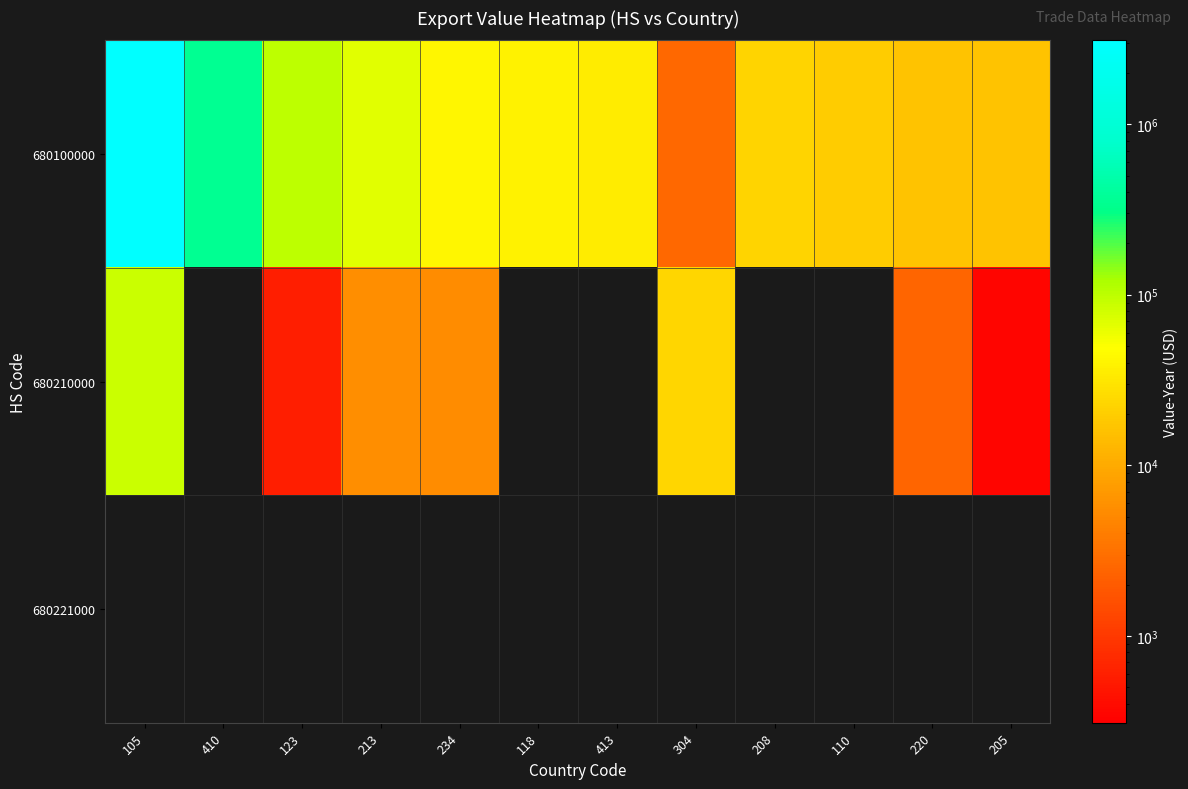

Reading left to right, transcribe all the data shown in this chart.

680100000: 105=3099512	410=351468	123=99706	213=67779	234=42308	118=39839	413=35212	304=2654	208=22566	110=19735	220=16349	205=16676
680210000: 105=85512	410=0	123=586	213=5679	234=5412	118=0	413=0	304=23274	208=0	110=0	220=2449	205=355
680221000: 105=0	410=0	123=0	213=0	234=0	118=0	413=0	304=0	208=0	110=0	220=0	205=0